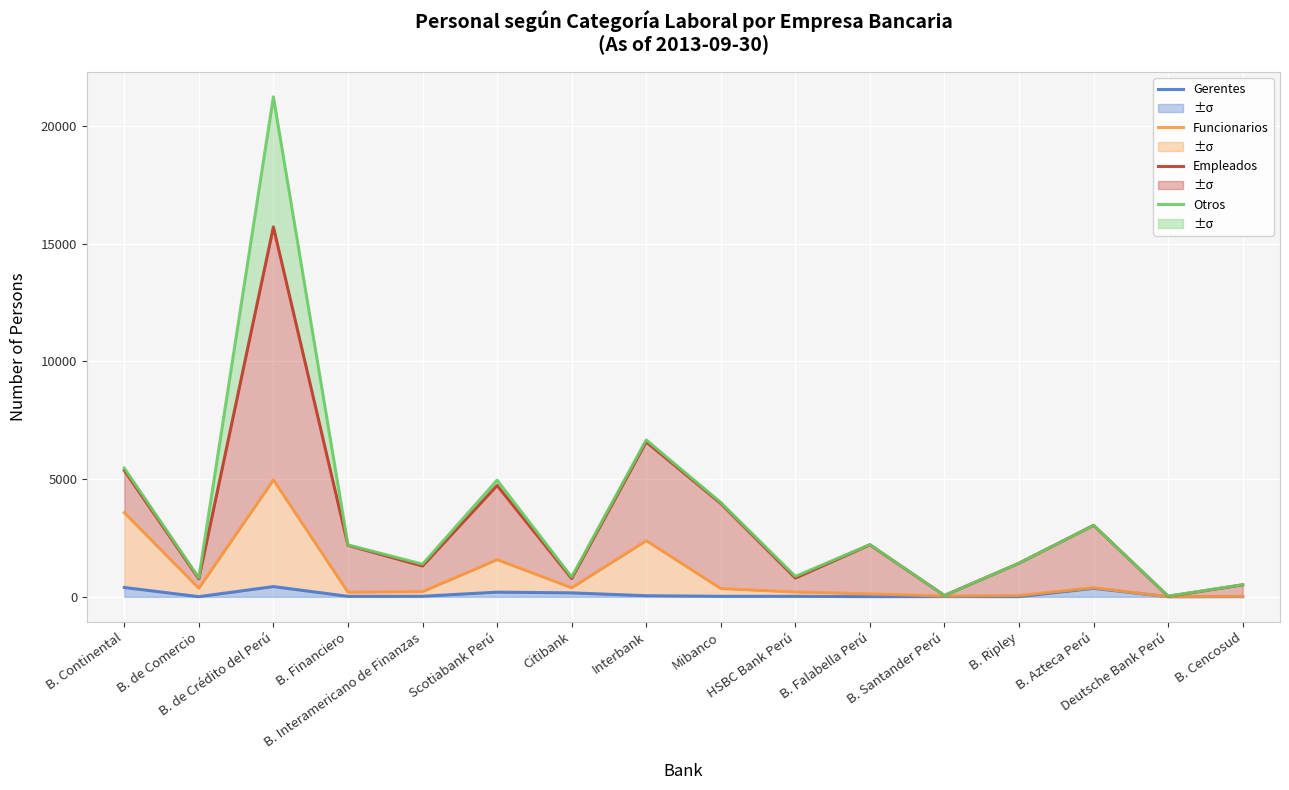

True or false: Empleados and Gerentes intersect in this chart.

False